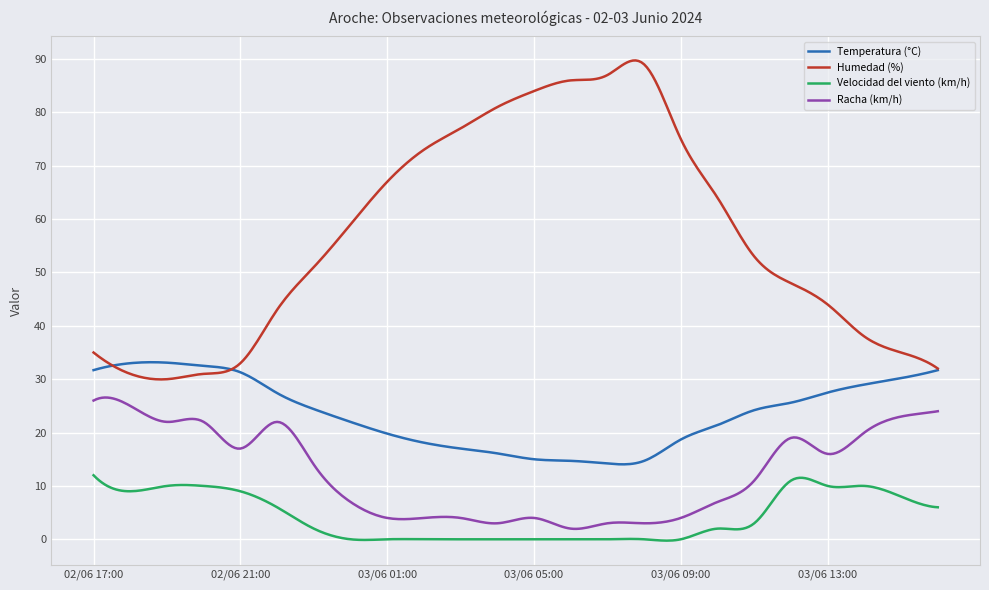

Which series has the largest total across all categories?

Humedad (%)